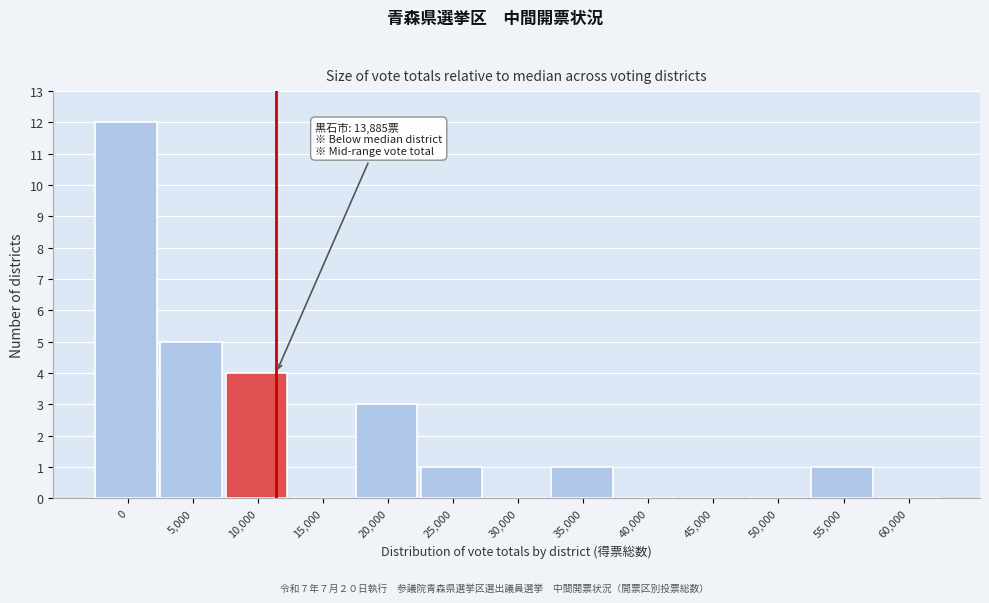

Reading left to right, transcribe all the data shown in this chart.

0=12	5,000=5	10,000=4	15,000=0	20,000=3	25,000=1	30,000=0	35,000=1	40,000=0	45,000=0	50,000=0	55,000=1	60,000=0